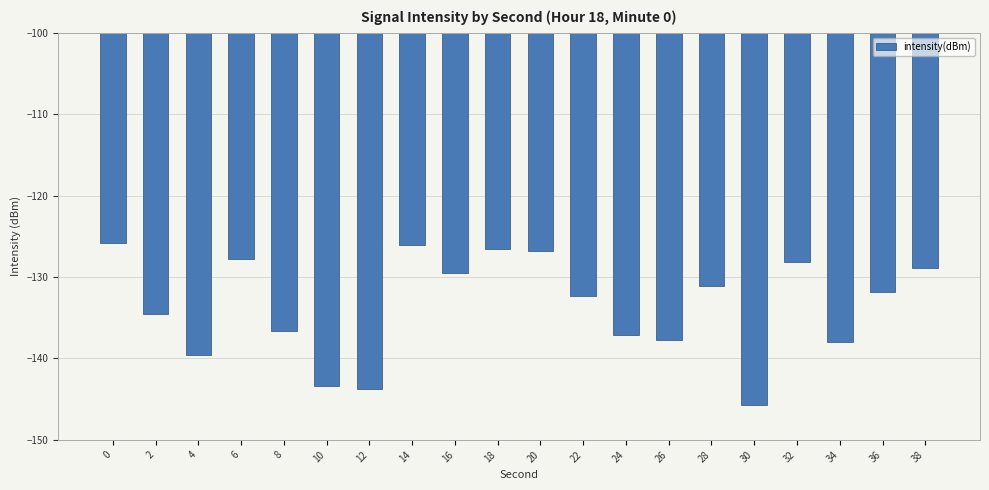

At which category does the chart reach its minimum across all series?

30